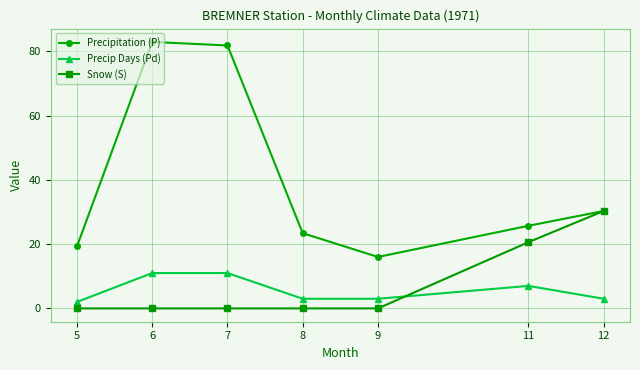

Which series changed the most between 7 and 11?

Precipitation (P)